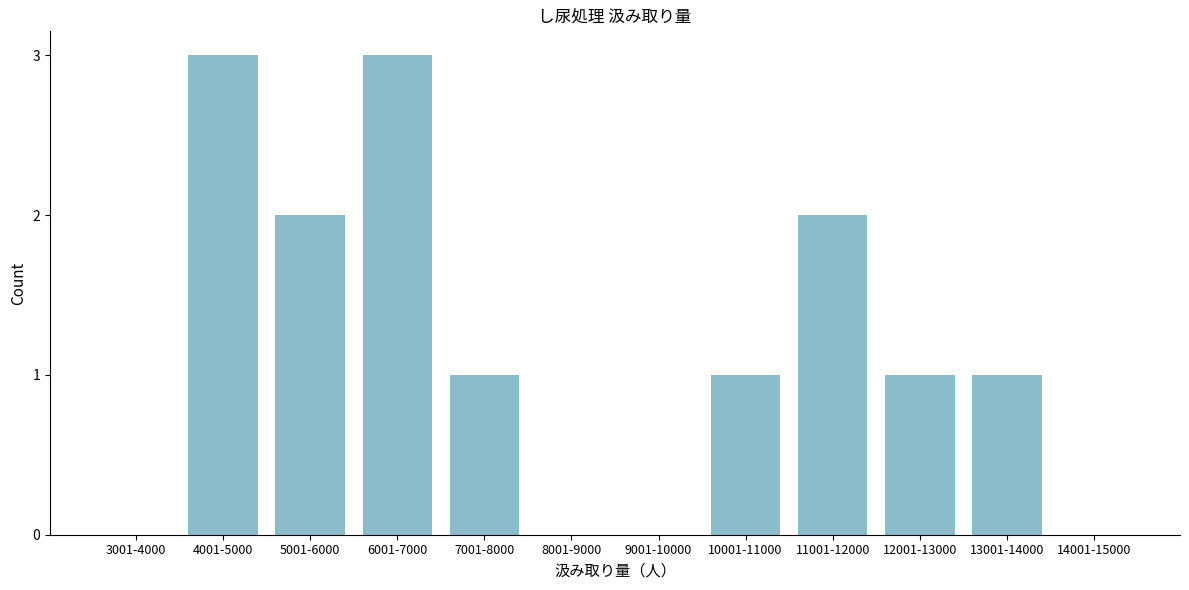

Reading left to right, extract all data points from this chart.

3001-4000=0	4001-5000=3	5001-6000=2	6001-7000=3	7001-8000=1	8001-9000=0	9001-10000=0	10001-11000=1	11001-12000=2	12001-13000=1	13001-14000=1	14001-15000=0